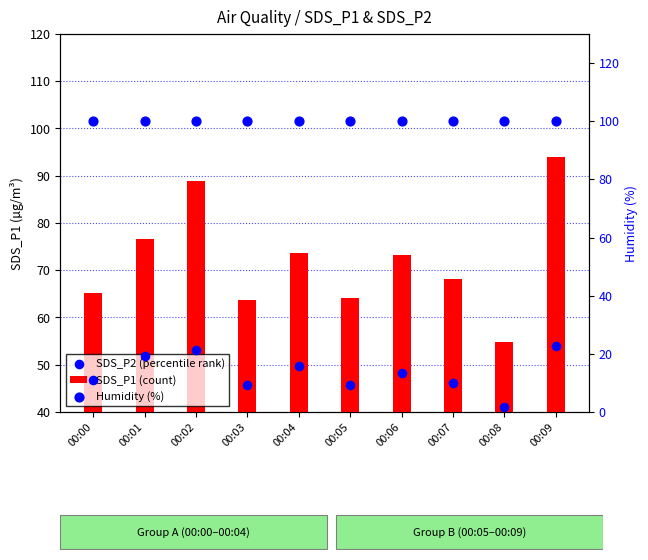

At which category is the sum across all series the highest?

00:09